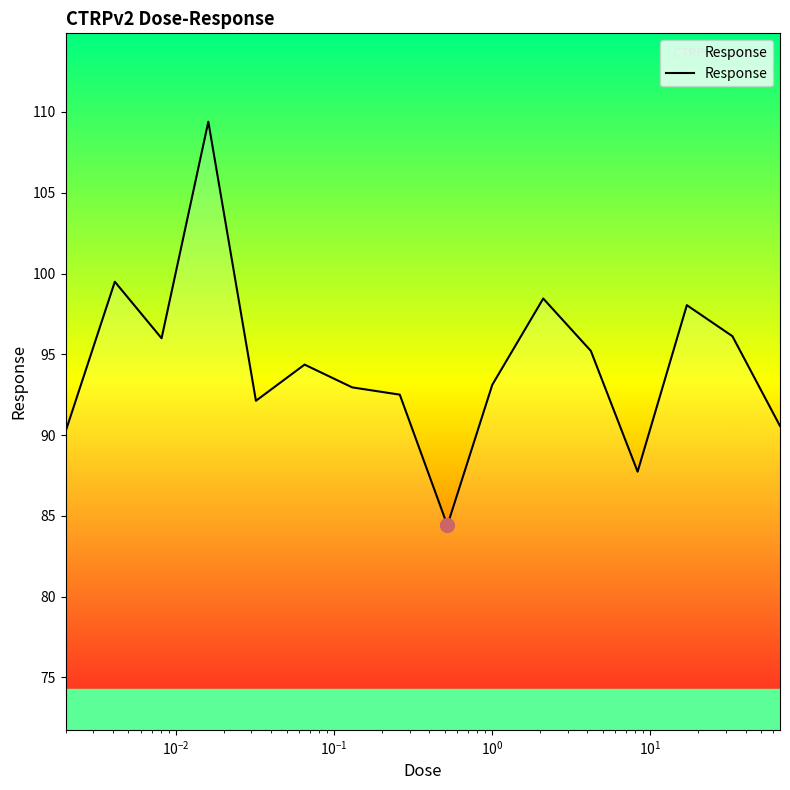

What is the smallest value displayed?

84.4